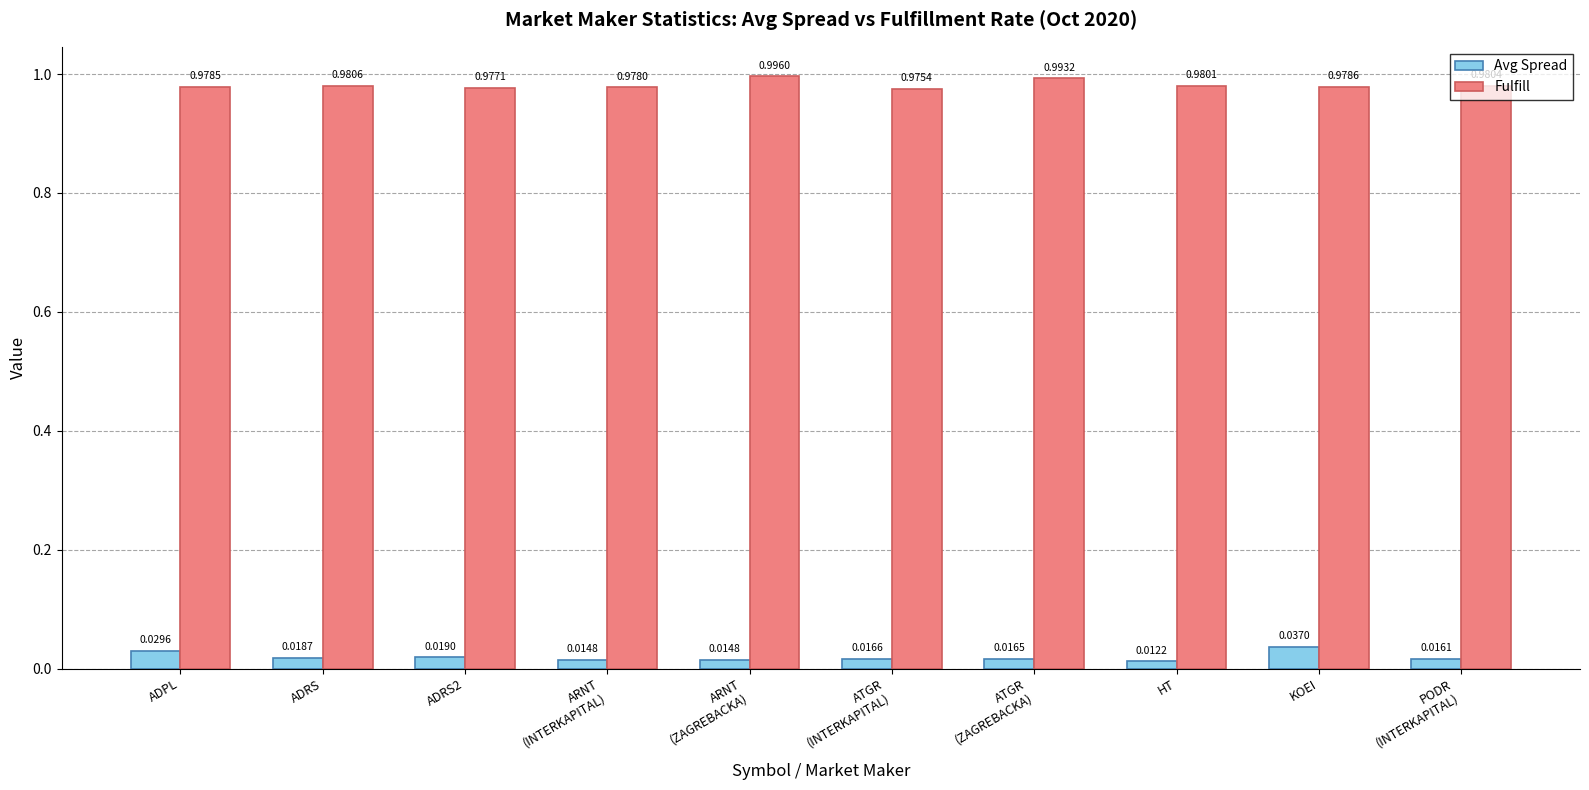

Where is Avg Spread nearest to the value 0?

HT